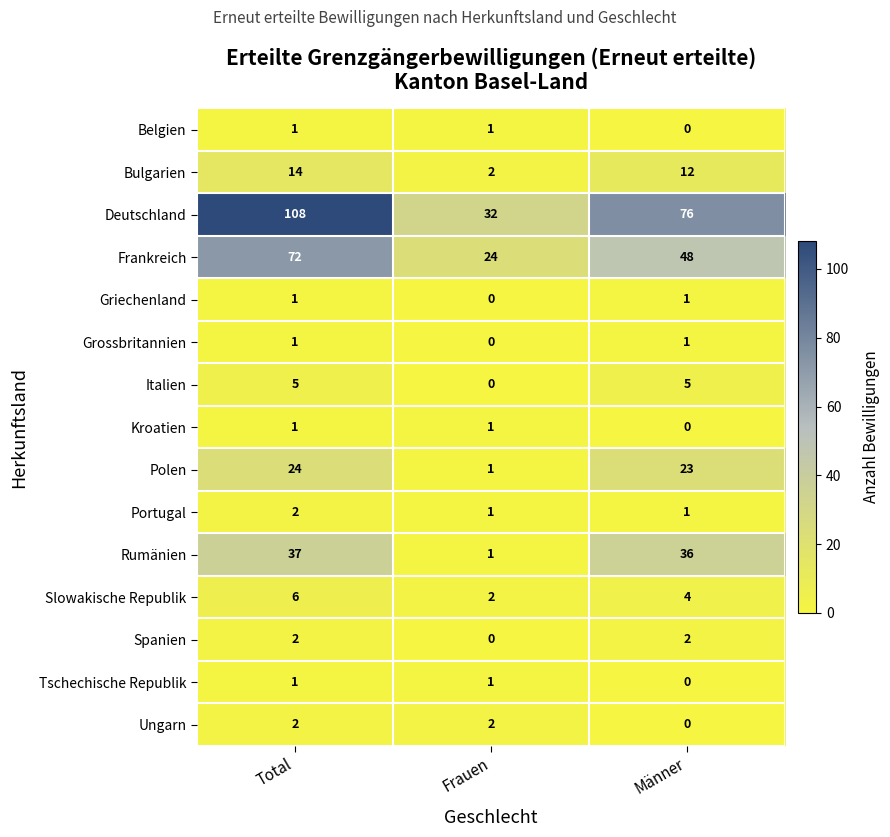

What is the sum of all Frankreich values?

144